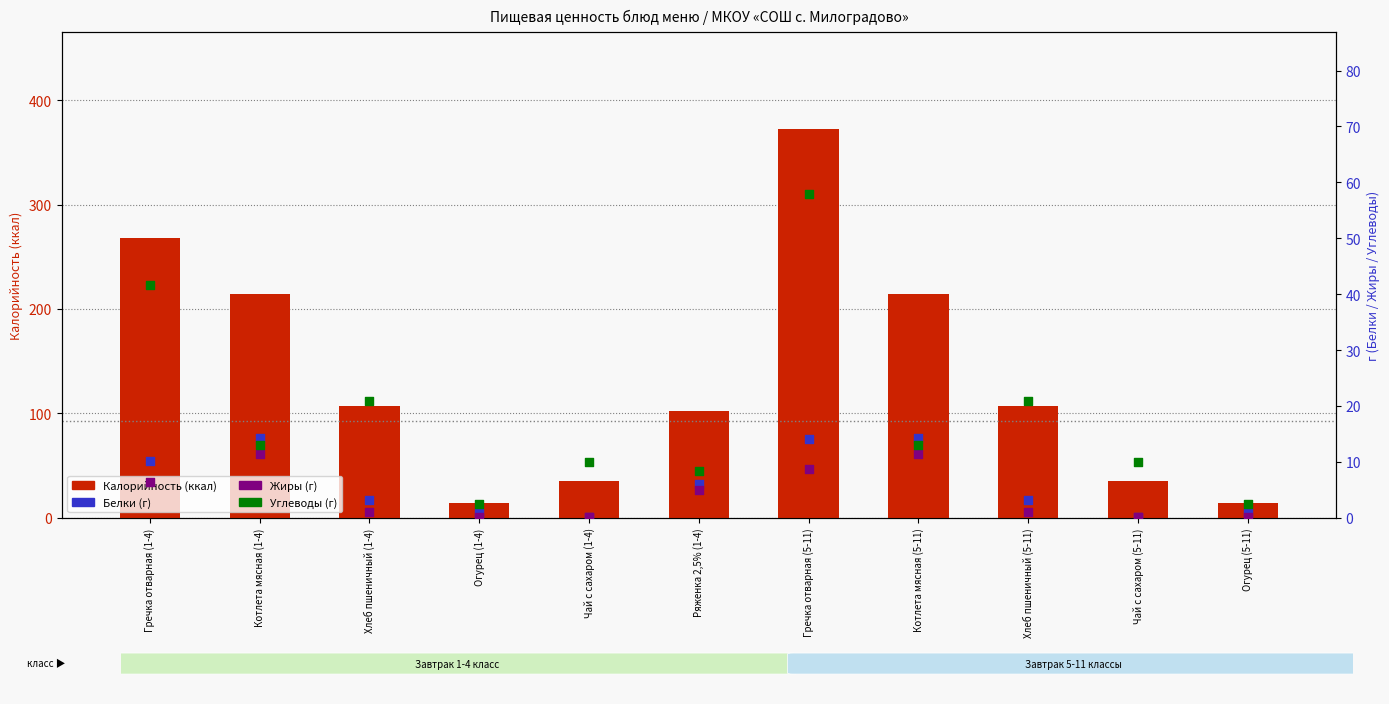

What are all the series names shown in the legend?

Калорийность, Белки, Жиры, Углеводы